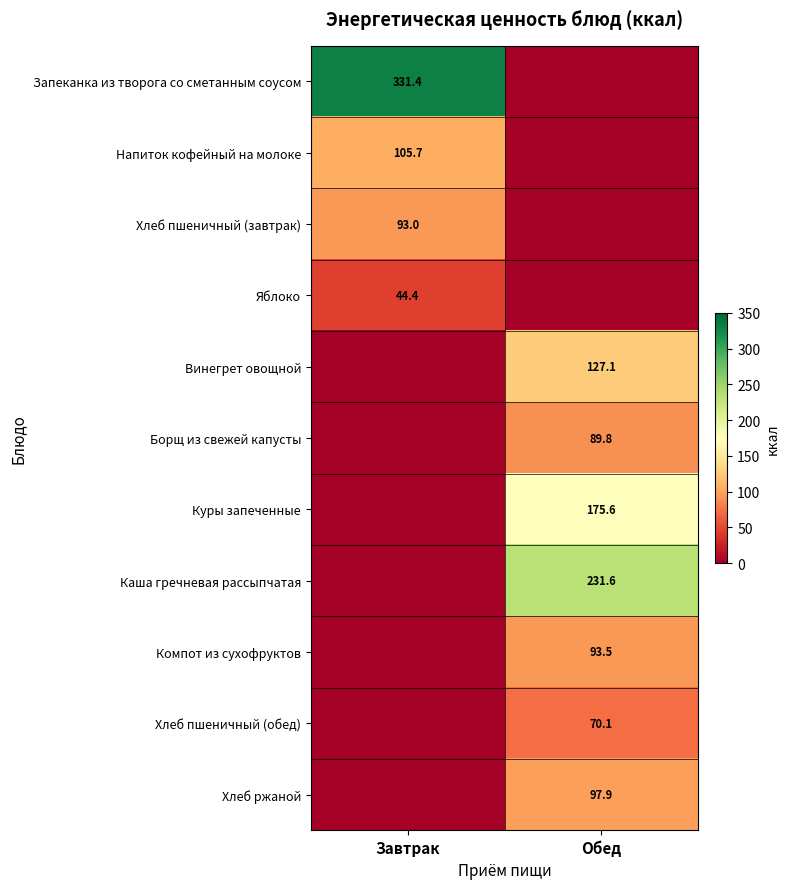

Is it true that Борщ из свежей капусты equals 89.8 at Обед?

True